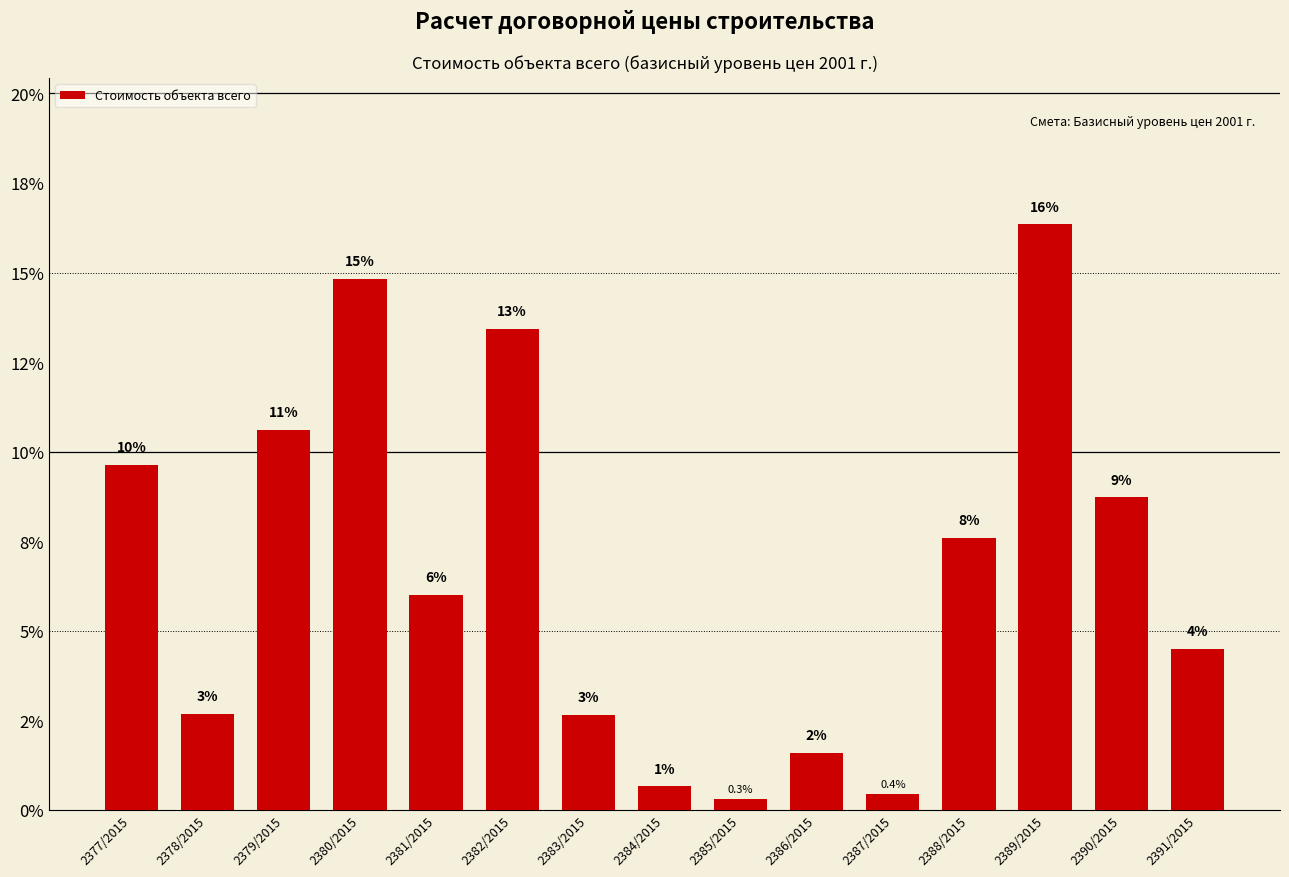

Which label corresponds to the smallest value in the chart?

2385/2015